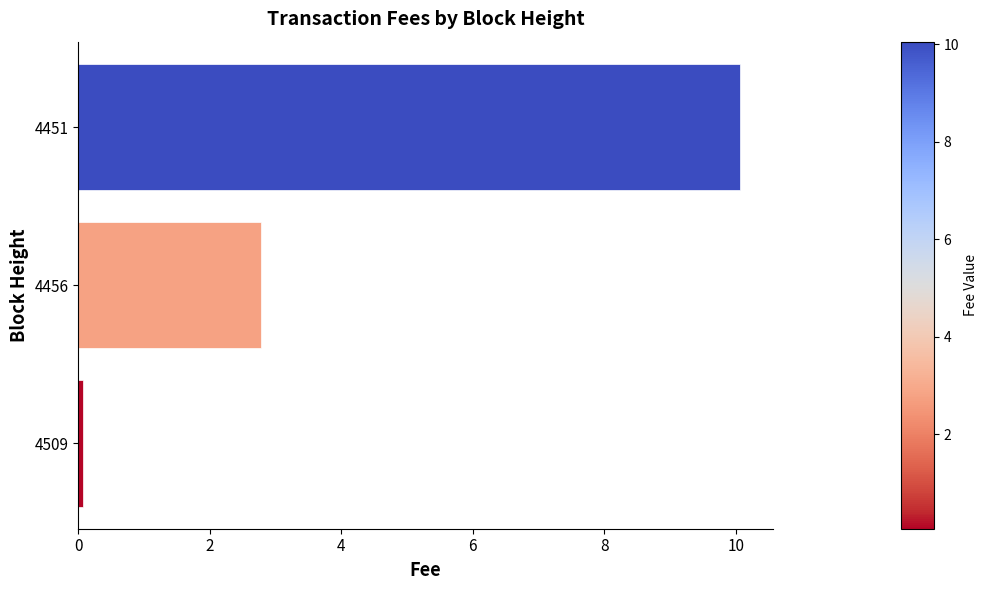

Approximately how many times larger is the value at 4456 compared to 4451?

0.3